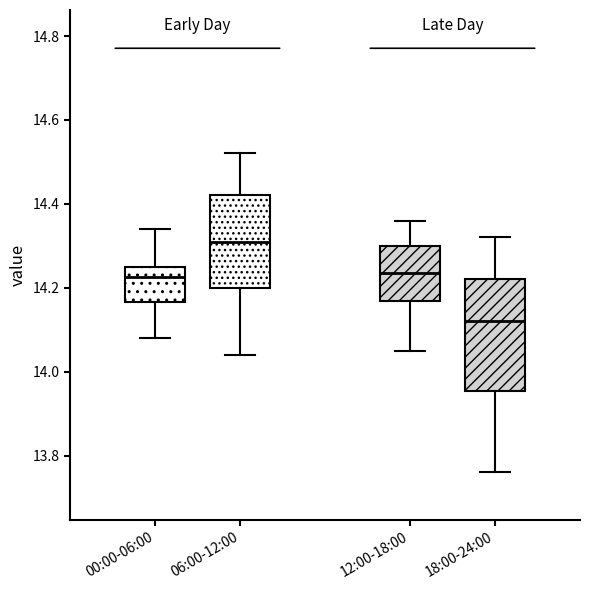

Reading left to right, read every box against the y-axis: the position of its median line, the range the box covers, and the ends of its whiskers. The values are not printed on the chart, so give them approximately, as read against the axis.

00:00-06:00: median 14.22, box 14.16 to 14.26, whiskers 14.08 to 14.34
06:00-12:00: median 14.32, box 14.20 to 14.42, whiskers 14.04 to 14.52
12:00-18:00: median 14.24, box 14.16 to 14.30, whiskers 14.06 to 14.36
18:00-24:00: median 14.12, box 13.96 to 14.22, whiskers 13.76 to 14.32